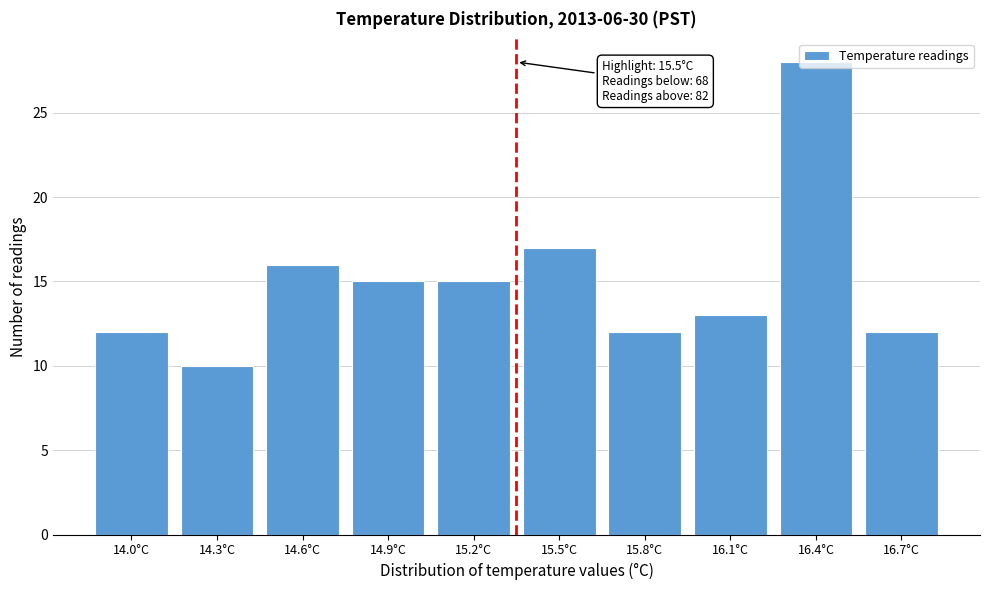

What is the average value?

15